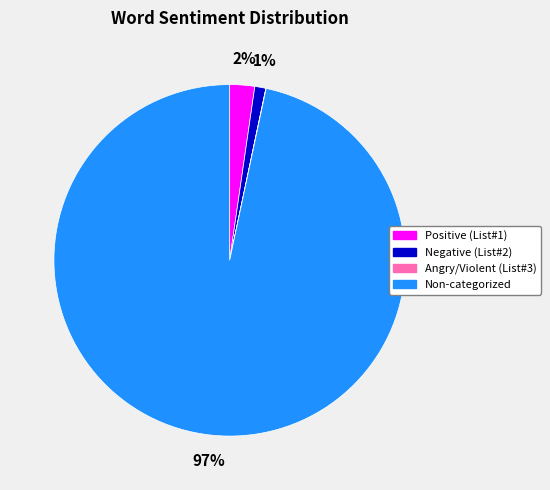

Between Negative (List#2) and Non-categorized, which is larger?

Non-categorized